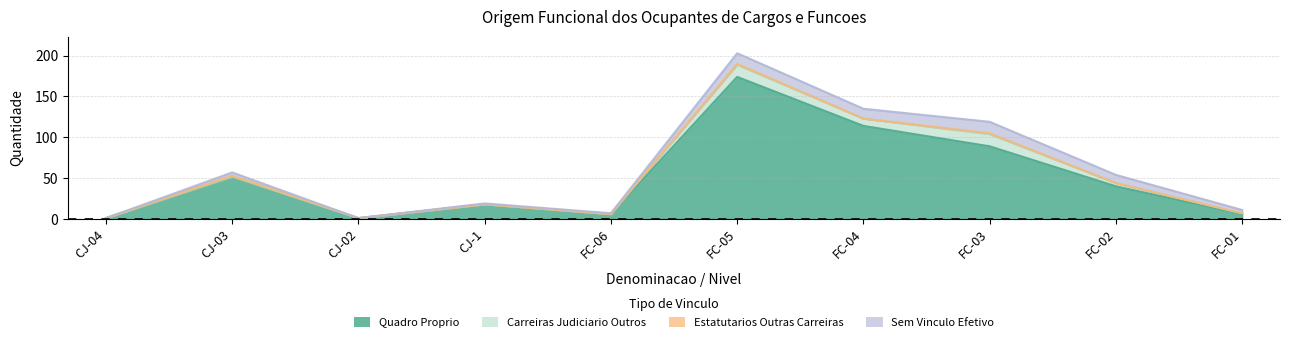

True or false: Carreiras Judiciario Outros and Estatutarios Outras Carreiras cross at least once.

False